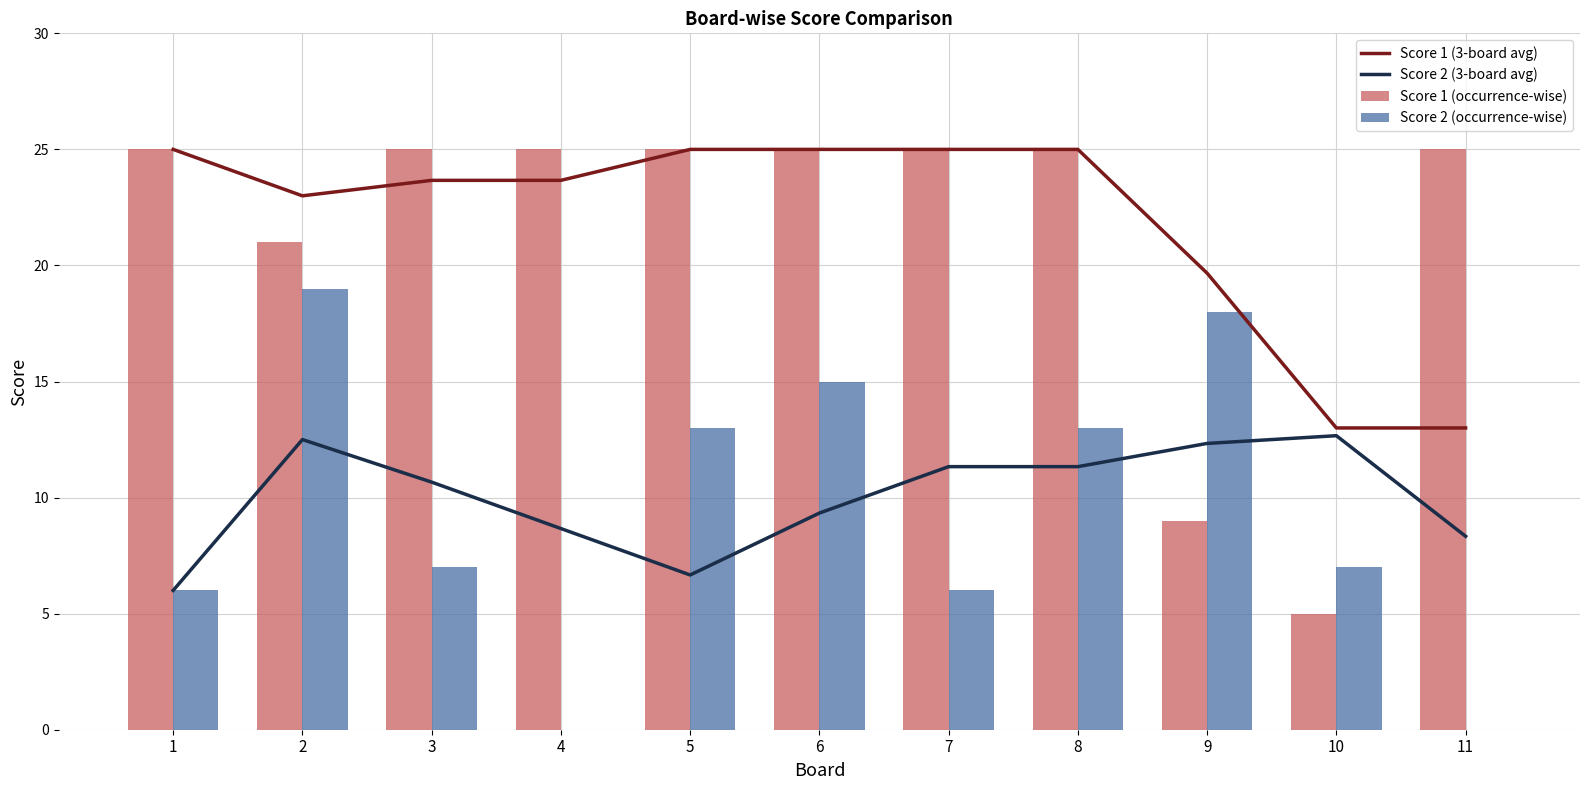

How many data points in Score 1 (3-board avg) are above 23?

7